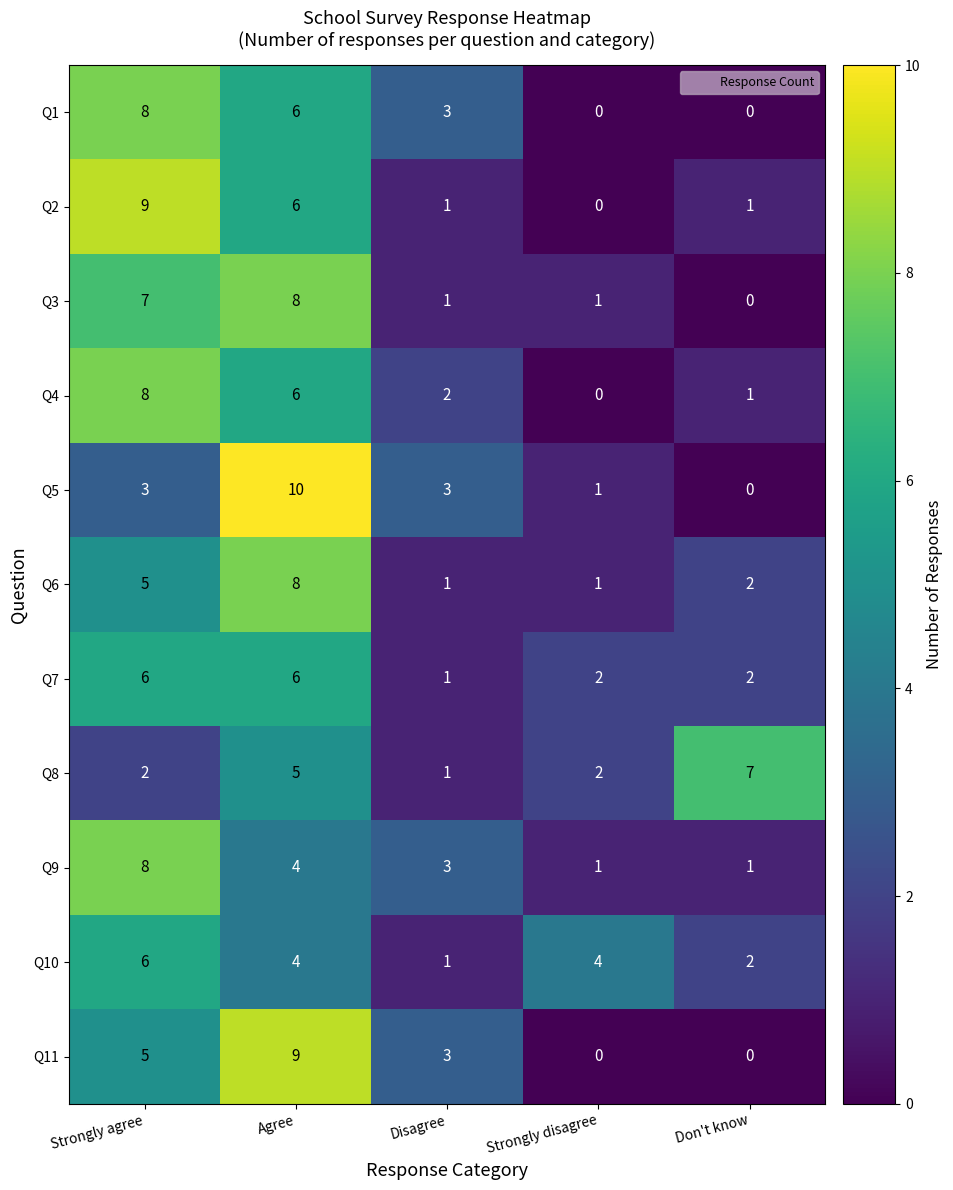

What is the difference between the highest and lowest values at Don't know?

7